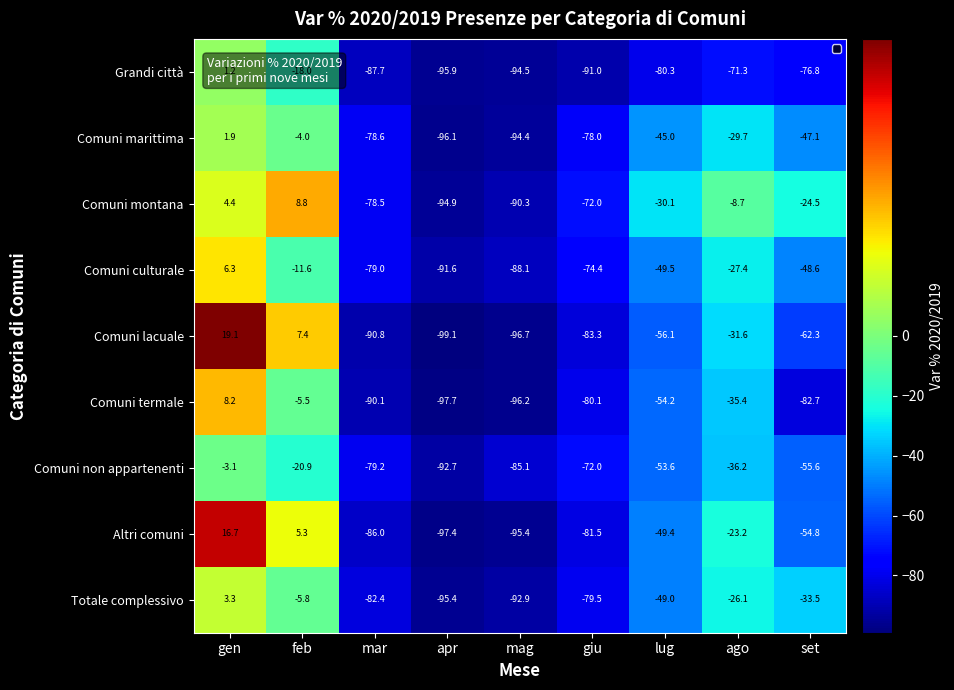

What is the average value of the Totale complessivo series?

-51.3